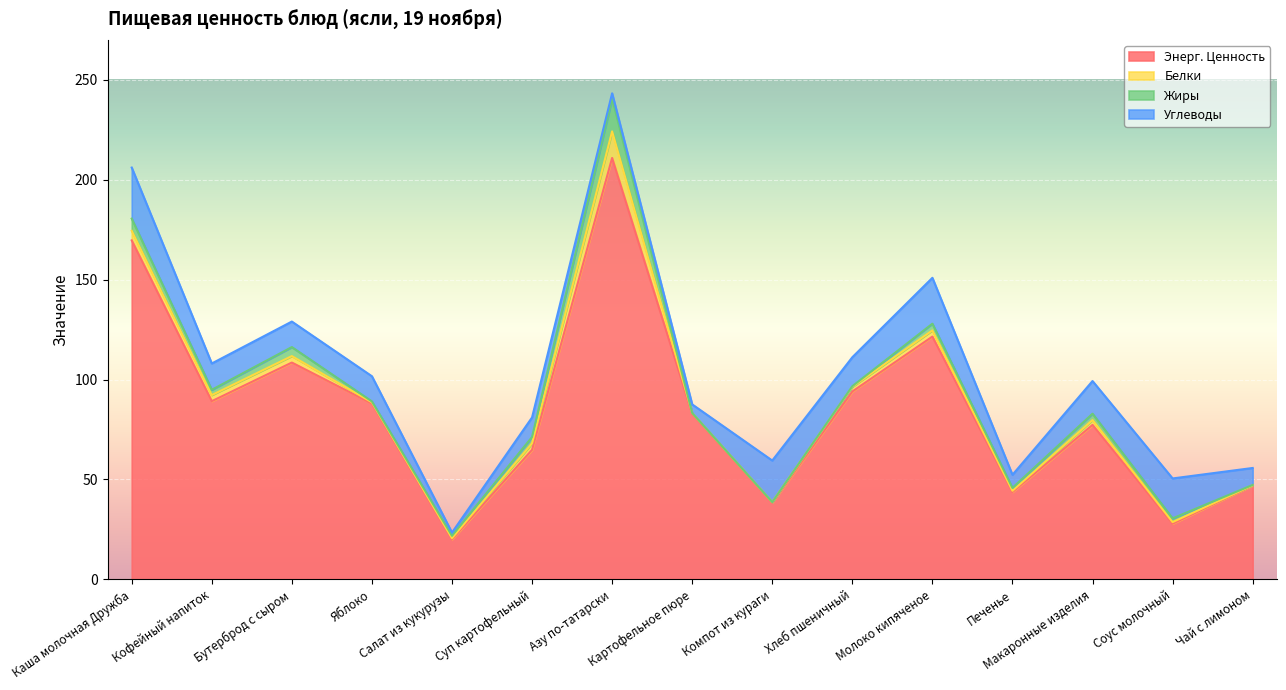

What position from the left is Чай с лимоном?

15